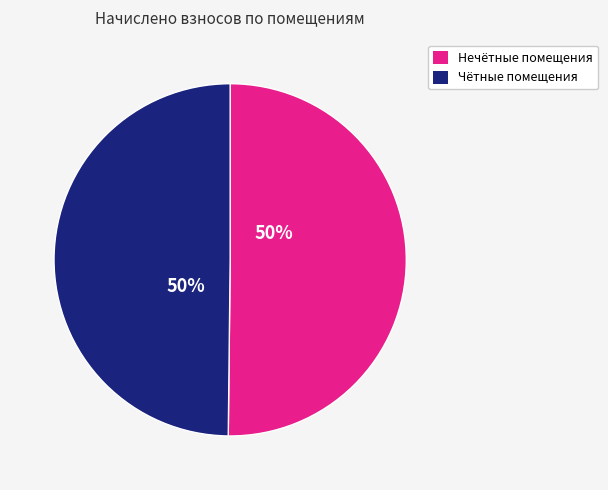

To the nearest percent, what is the average slice percentage?

50%